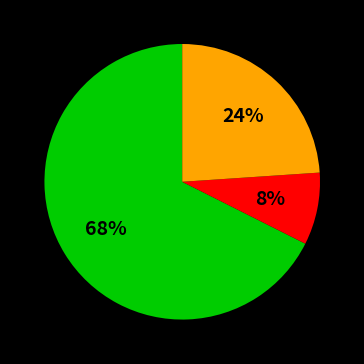

Is there a majority slice in this chart?

Yes